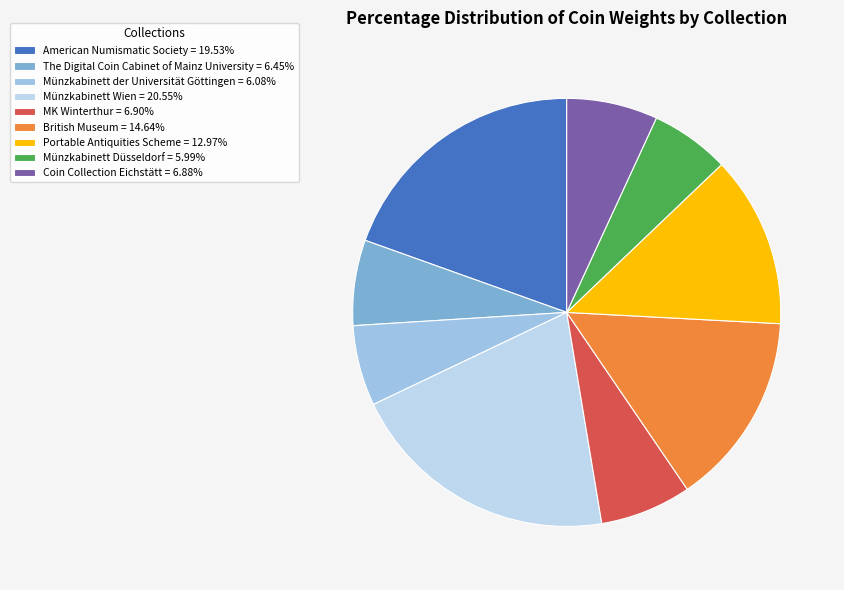

To the nearest percent, what portion does MK Winterthur represent?

7%